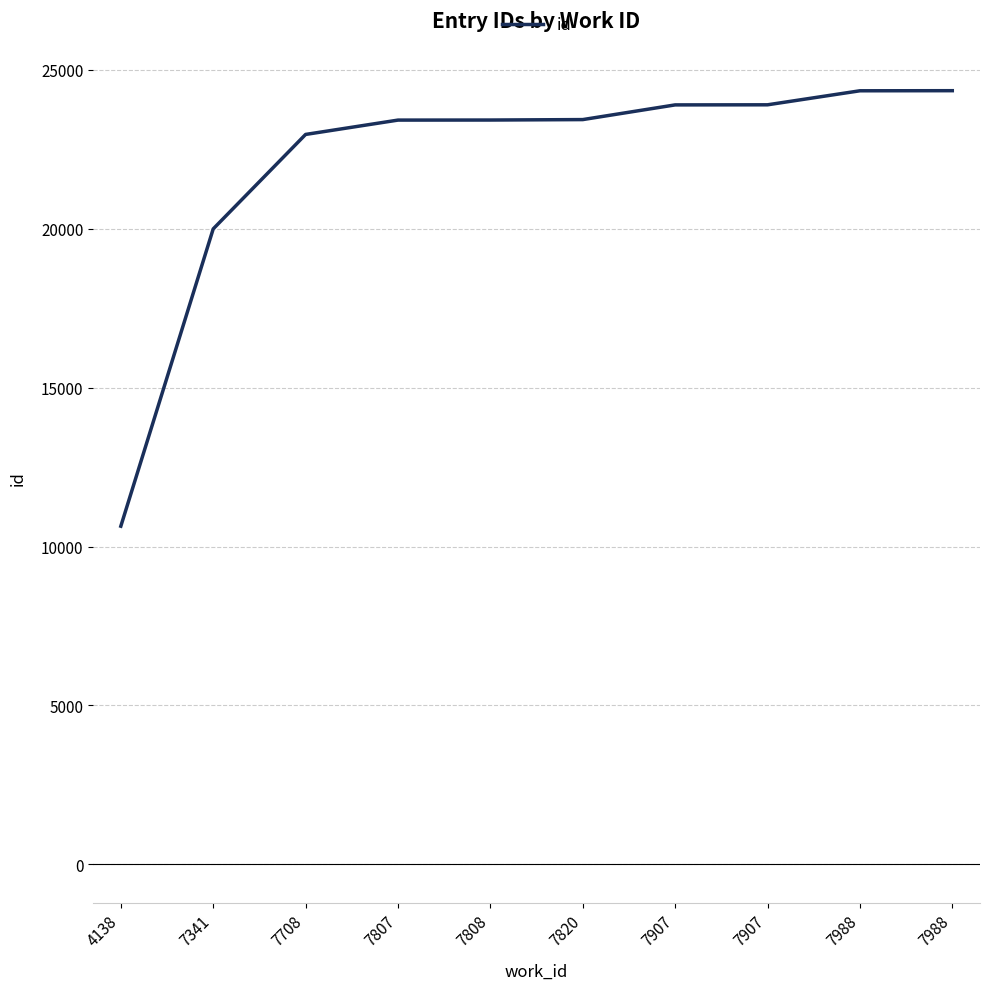

What is the change in value from 4138 to 7341?

+9351